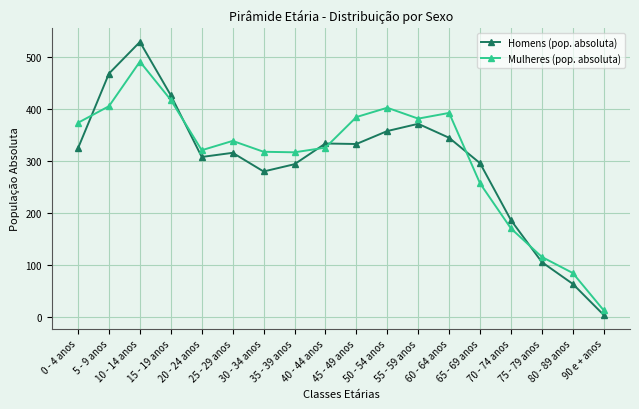

Is this an area chart (filled region under the line)?

No